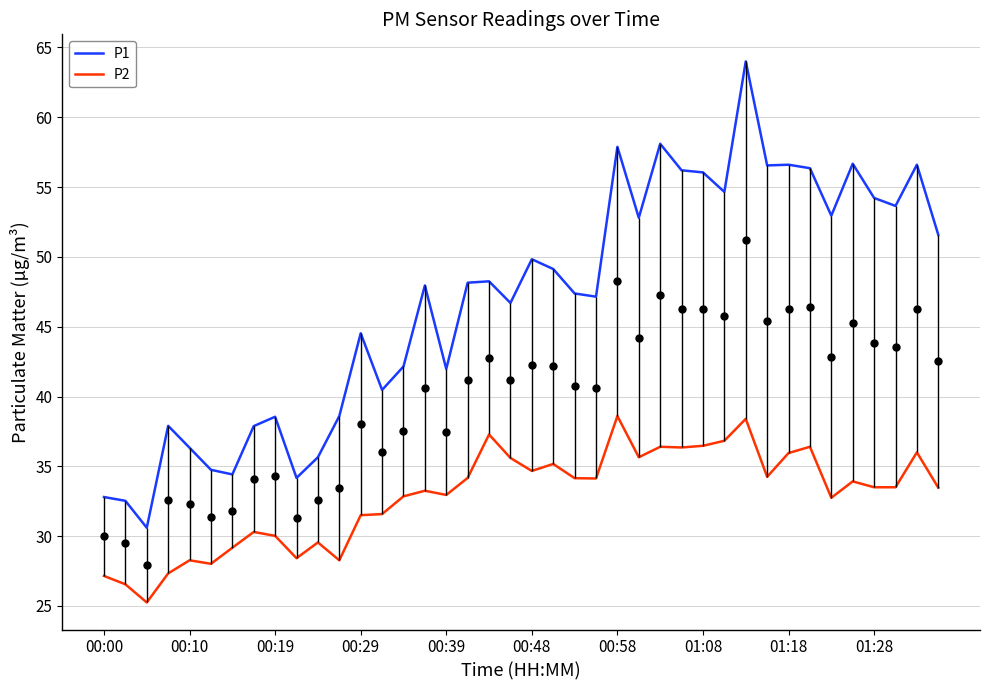

What is the difference between the highest and lowest values at 00:00?

5.6